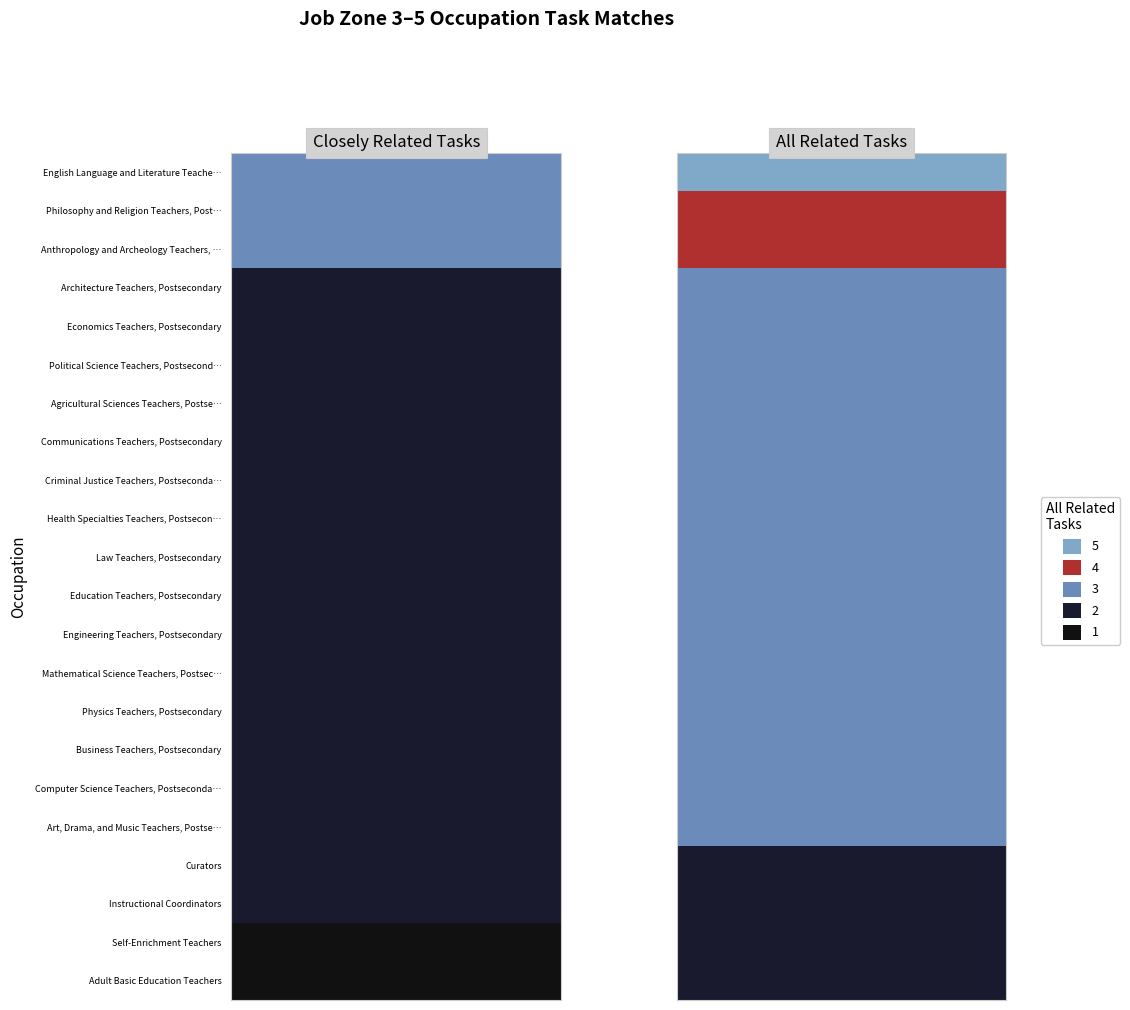

Reading right to left, transcribe all the data shown in this chart.

English Language and Literature Teachers, Postsecondary: 1=5	0=3
Philosophy and Religion Teachers, Postsecondary: 1=4	0=3
Anthropology and Archeology Teachers, Postsecondary: 1=4	0=3
Architecture Teachers, Postsecondary: 1=3	0=2
Economics Teachers, Postsecondary: 1=3	0=2
Political Science Teachers, Postsecondary: 1=3	0=2
Agricultural Sciences Teachers, Postsecondary: 1=3	0=2
Communications Teachers, Postsecondary: 1=3	0=2
Criminal Justice Teachers, Postsecondary: 1=3	0=2
Health Specialties Teachers, Postsecondary: 1=3	0=2
Law Teachers, Postsecondary: 1=3	0=2
Education Teachers, Postsecondary: 1=3	0=2
Engineering Teachers, Postsecondary: 1=3	0=2
Mathematical Science Teachers, Postsecondary: 1=3	0=2
Physics Teachers, Postsecondary: 1=3	0=2
Business Teachers, Postsecondary: 1=3	0=2
Computer Science Teachers, Postsecondary: 1=3	0=2
Art, Drama, and Music Teachers, Postsecondary: 1=3	0=2
Curators: 1=2	0=2
Instructional Coordinators: 1=2	0=2
Self-Enrichment Teachers: 1=2	0=1
Adult Basic Education Teachers: 1=2	0=1